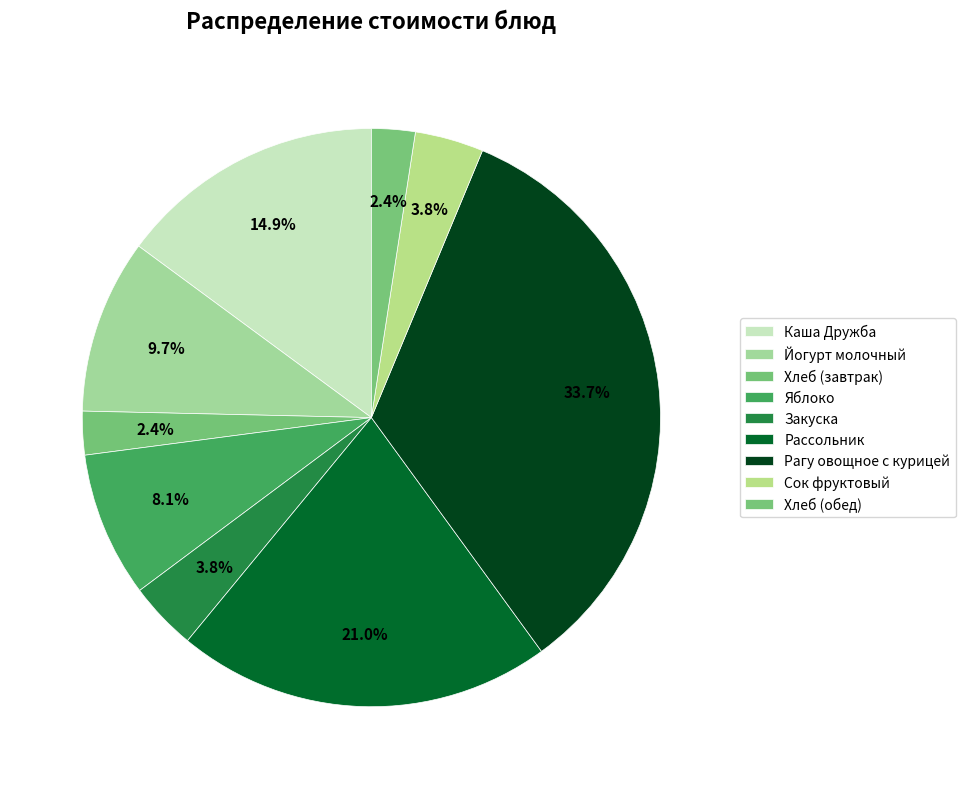

Is Сок фруктовый the majority of the pie?

No